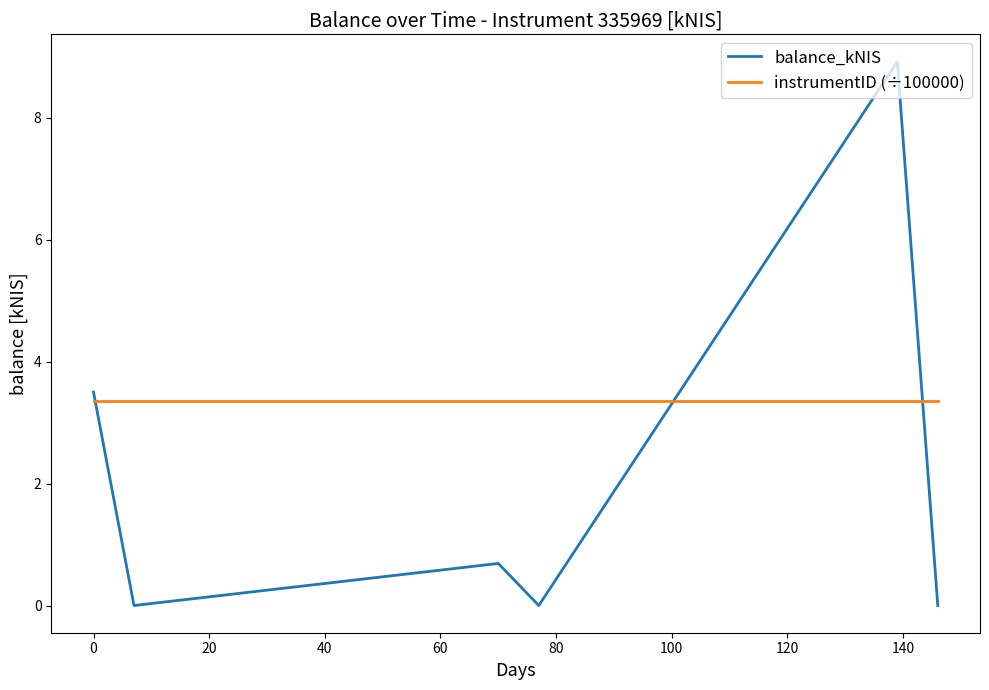

List the series in order of their peak value, highest first.

balance_kNIS, instrumentID (÷100000)